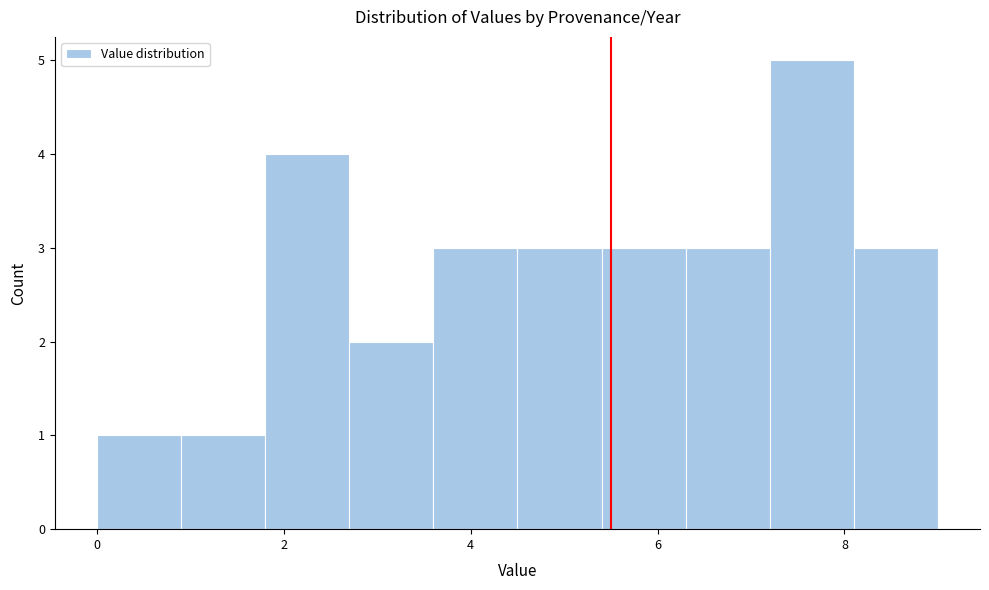

Reading left to right, list every bar in this chart as the range it spans on the x-axis followed by its height. Neither the bar edges nor the heights are printed on the chart, so give them approximately, as read against the axes.

0.0 to 0.9: 1
0.9 to 1.8: 1
1.8 to 2.7: 4
2.7 to 3.6: 2
3.6 to 4.5: 3
4.5 to 5.4: 3
5.4 to 6.3: 3
6.3 to 7.2: 3
7.2 to 8.1: 5
8.1 to 9.0: 3